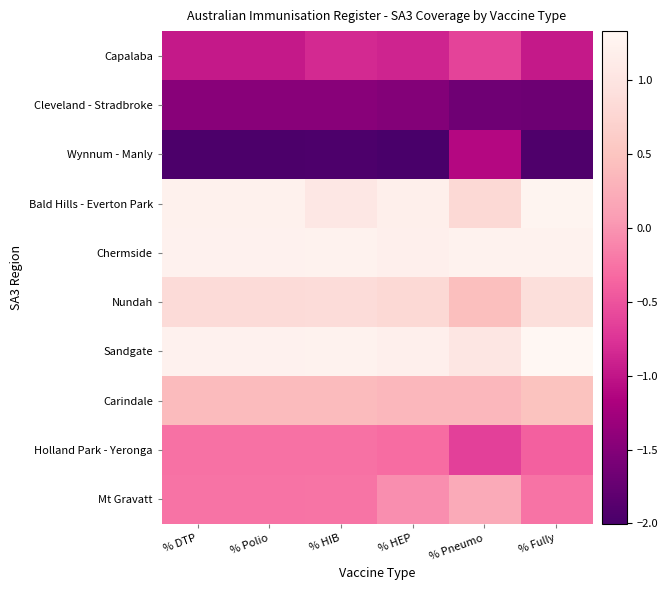

Which has a higher value, % Pneumo or % HEP?

% Pneumo